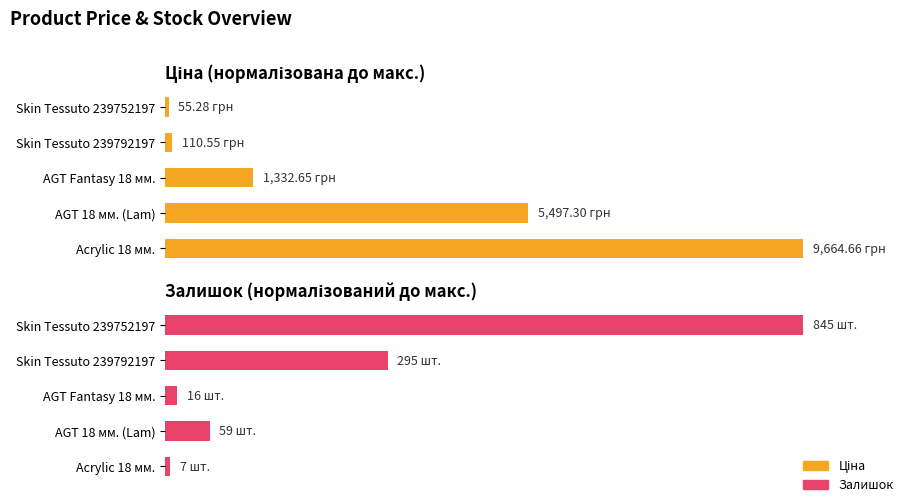

What is the maximum value shown in the chart?

100.0